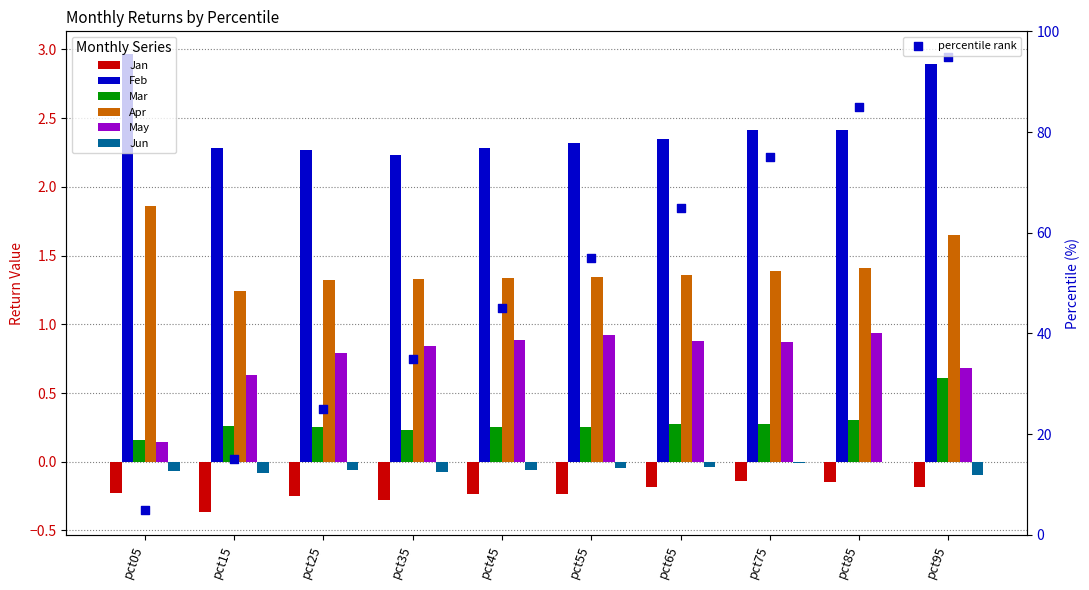

Which series reaches the maximum Y coordinate?

Feb